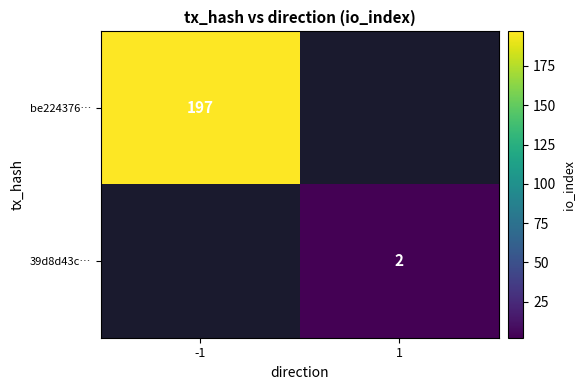

The value of be224376… at -1 is 197. True or false?

True